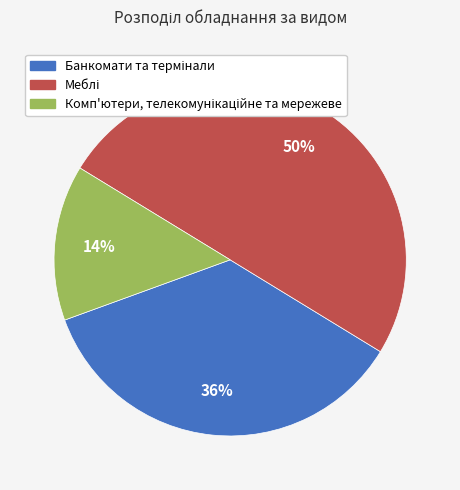

To the nearest percent, what is the difference between the largest and smallest slice percentages?

36%